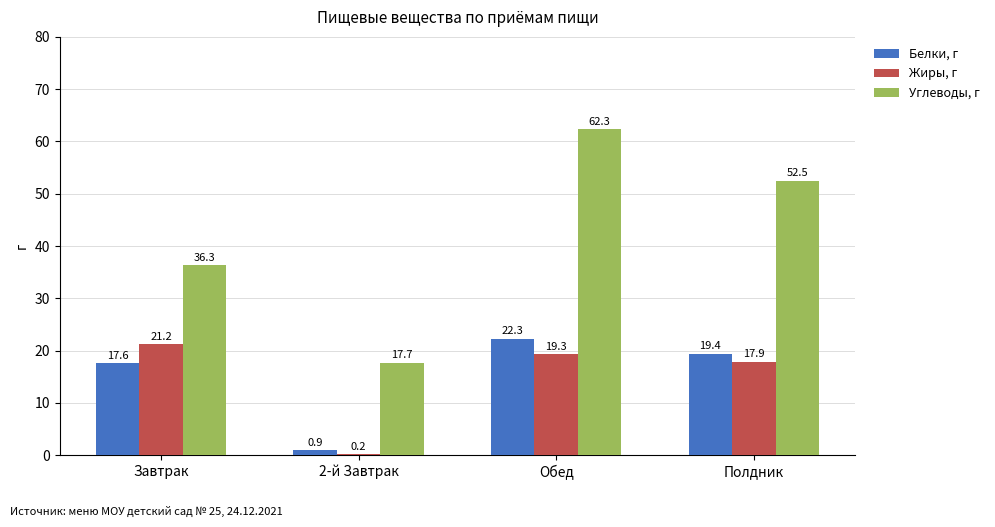

Read the Жиры, г value at Обед.

19.3